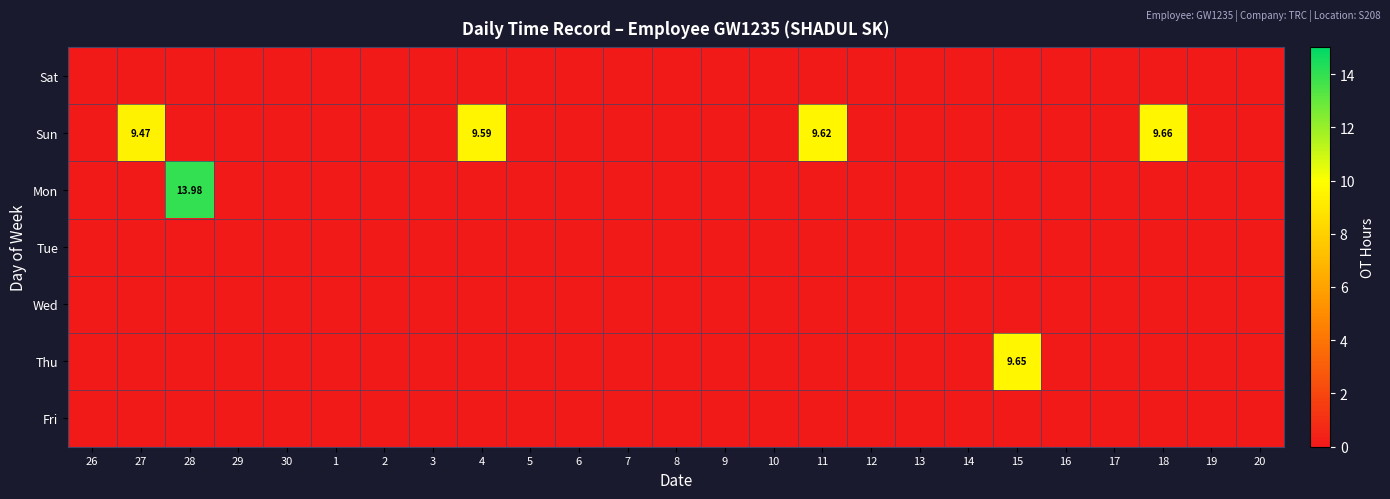

At 17, list the series in order from largest to smallest.

Sat, Sun, Mon, Tue, Wed, Thu, Fri